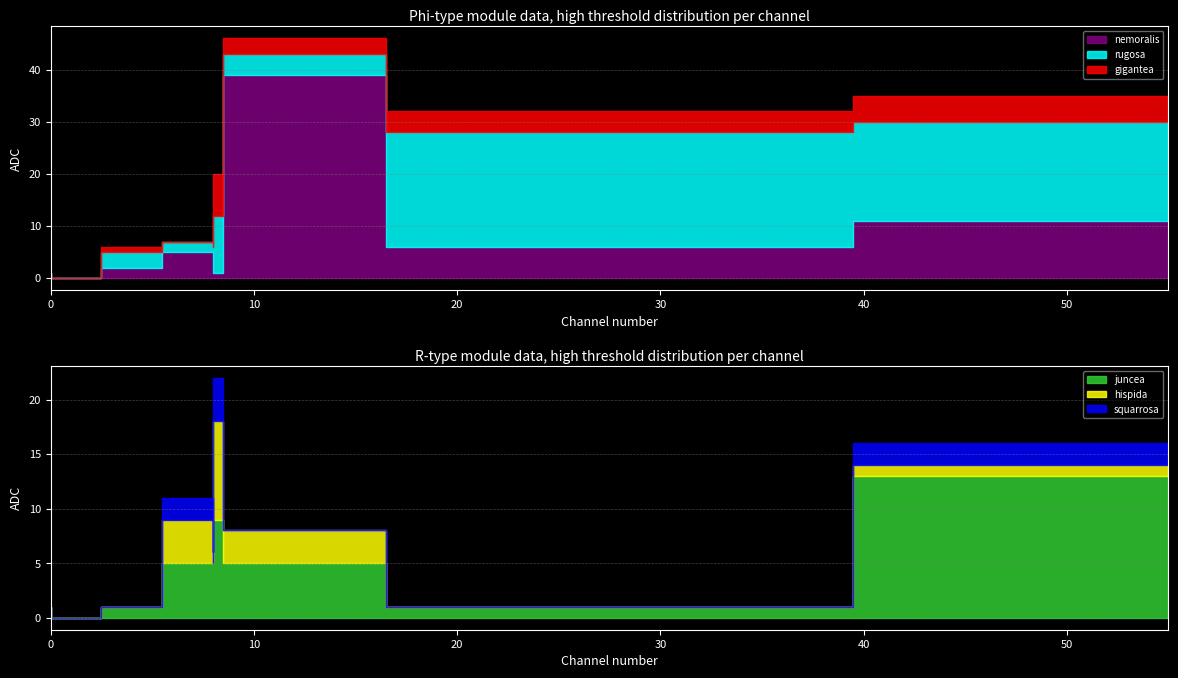

Reading left to right, what are all the values shown in this chart?

nemoralis: 11	39	6	1	5	4	2	1	0	0
rugosa: 19	4	22	11	2	2	3	0	0	0
gigantea: 5	3	4	8	0	4	1	0	0	0
juncea: 13	5	1	9	5	5	1	1	0	0
hispida: 1	3	0	9	4	0	0	0	0	0
squarrosa: 2	0	0	4	2	1	0	0	0	0